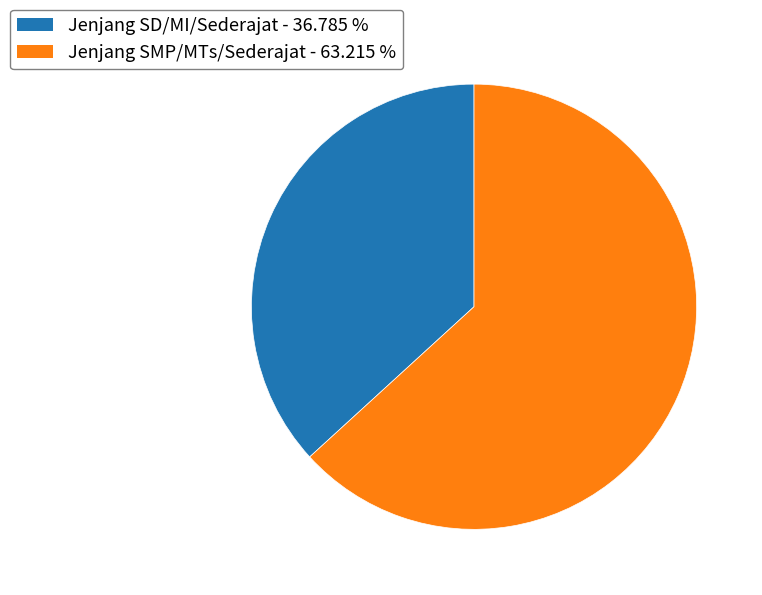

How many segments does this pie chart have?

2